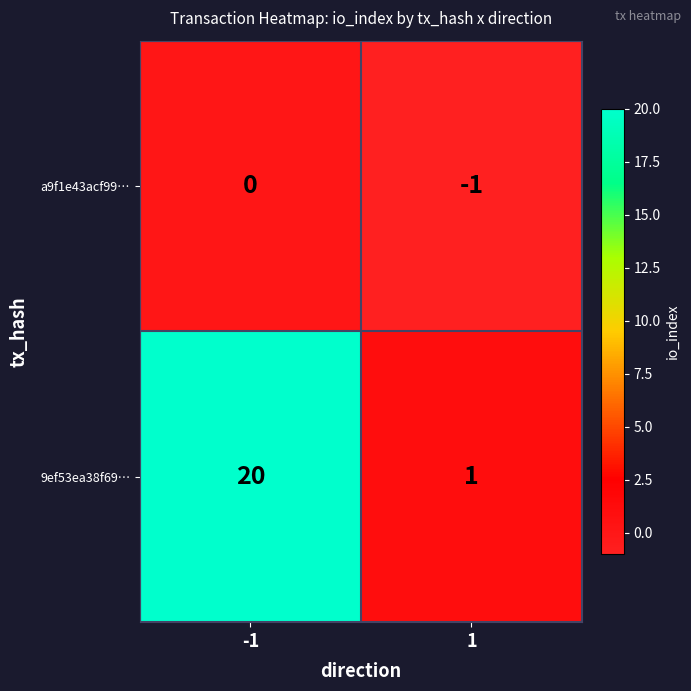

What is the highest value of the 9ef53ea38f69… series?

20